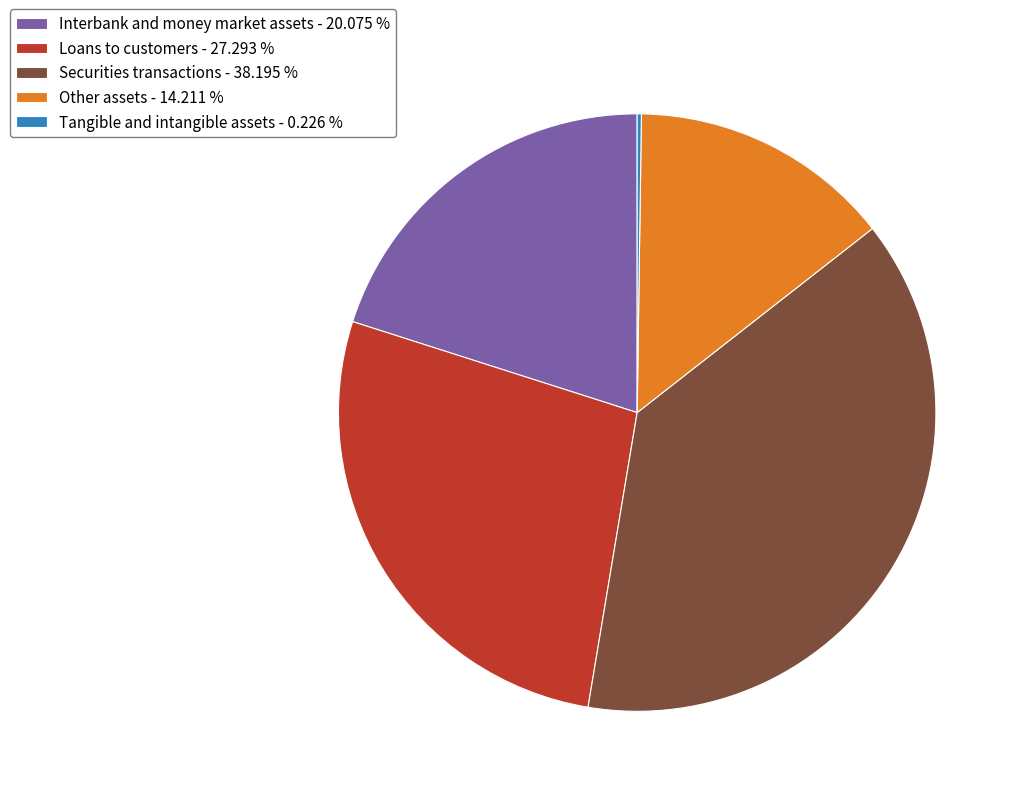

Combined, do Other assets - 14.211 % and Securities transactions - 38.195 % account for over 50%?

Yes